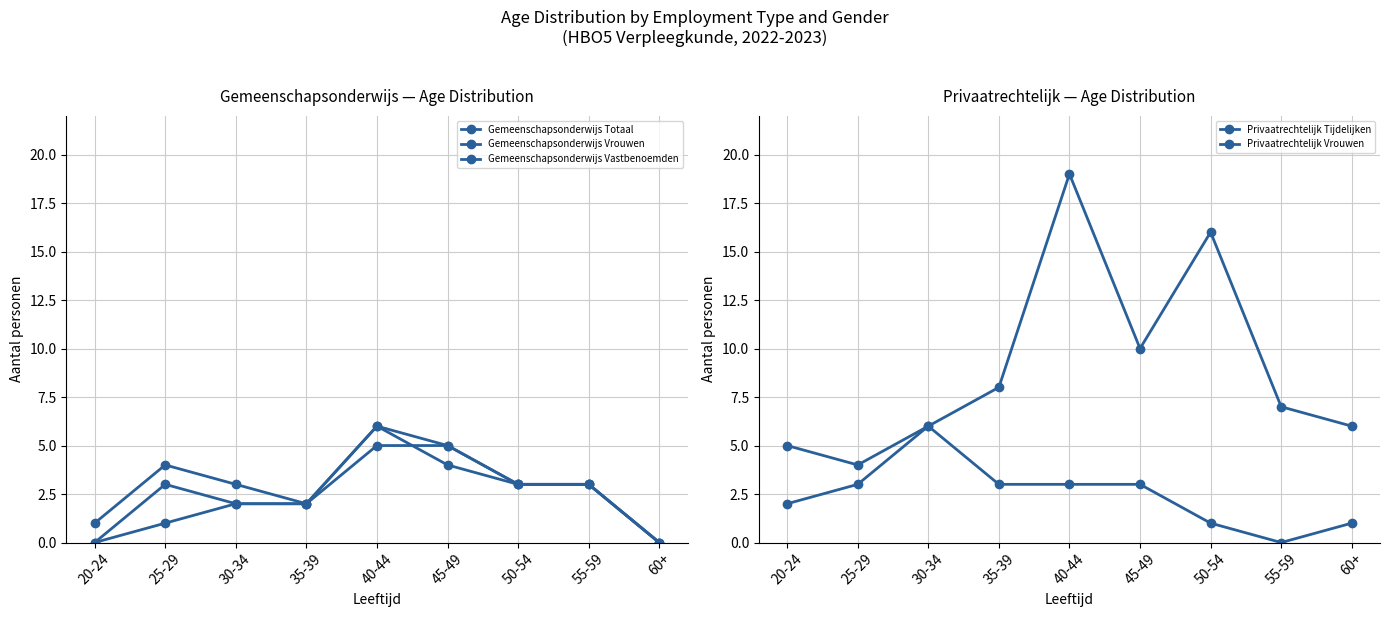

What is the label of the 5th point from the right?

40-44